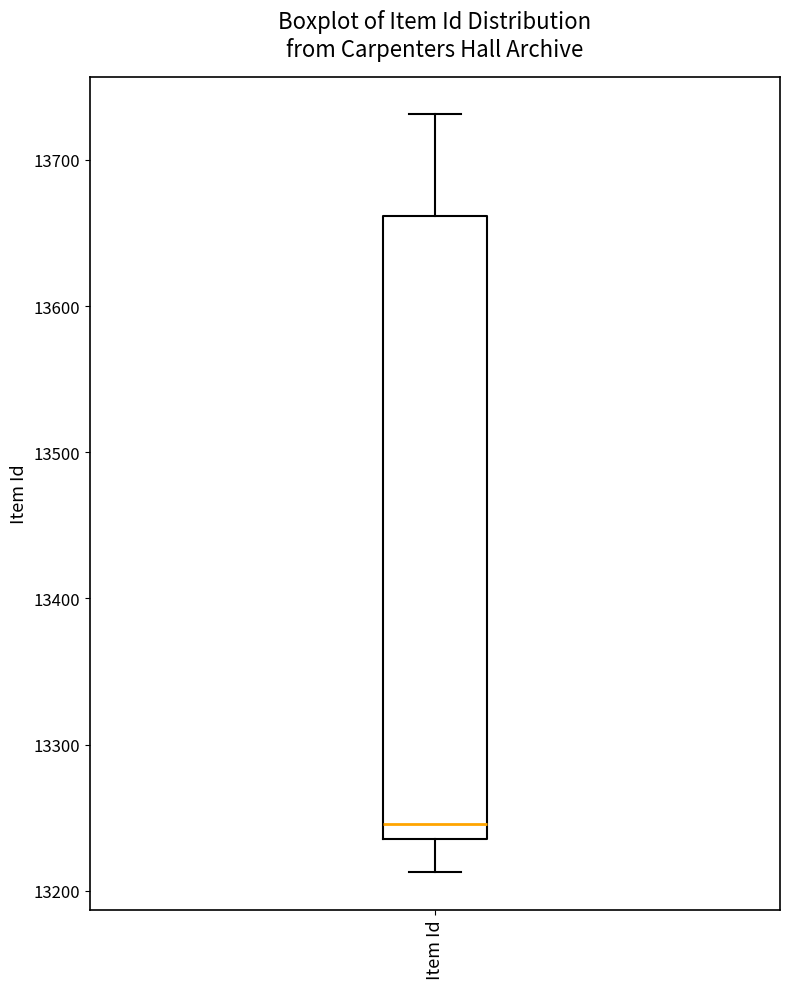

Read this box plot against the y-axis: the position of the median line, the range covered by the box, and the ends of both whiskers. The values are not printed on the chart, so give them approximately, as read against the axis.

median 13250, box 13240 to 13660, whiskers 13210 to 13730